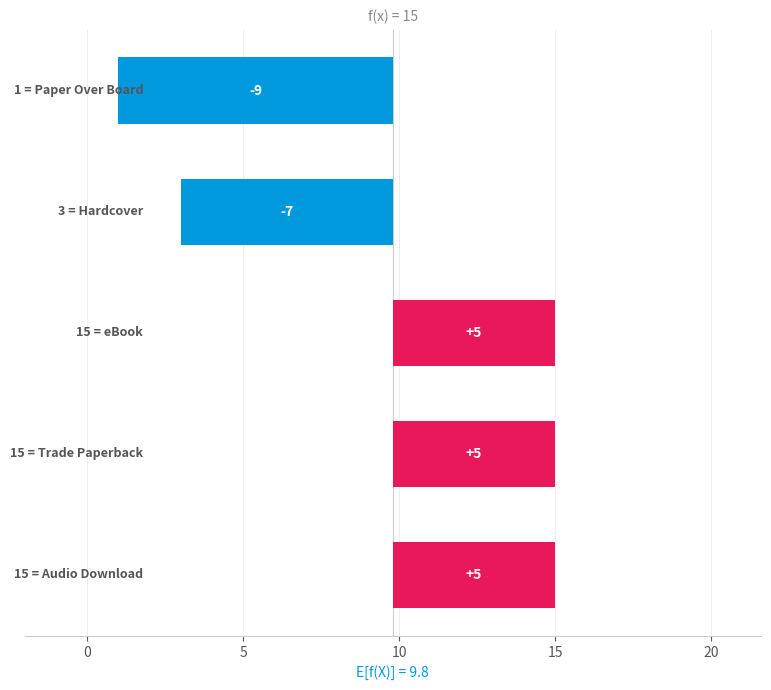

Rank the categories by value from lowest to highest.

Paper Over Board, Hardcover, Trade Paperback, eBook, Audio Download